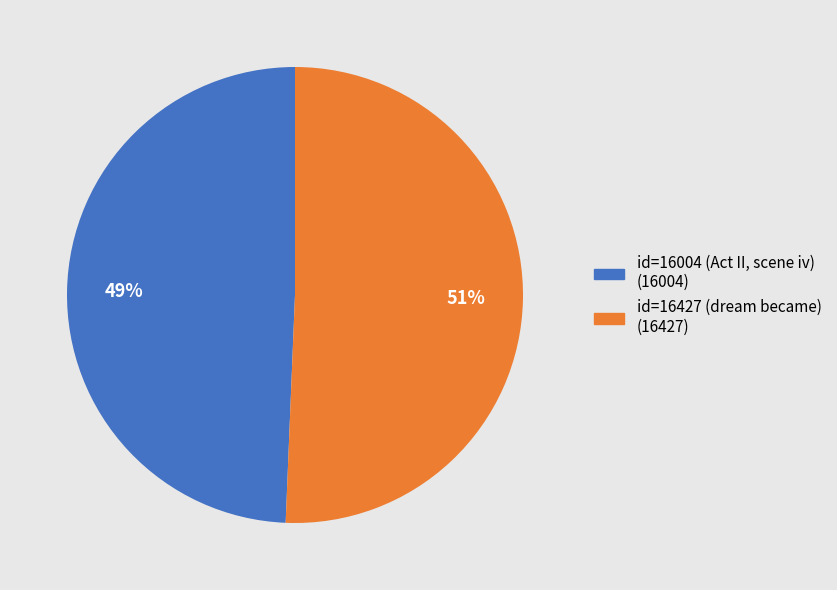

To the nearest percent, what portion does id=16004 (Act II, scene iv) represent?

49%